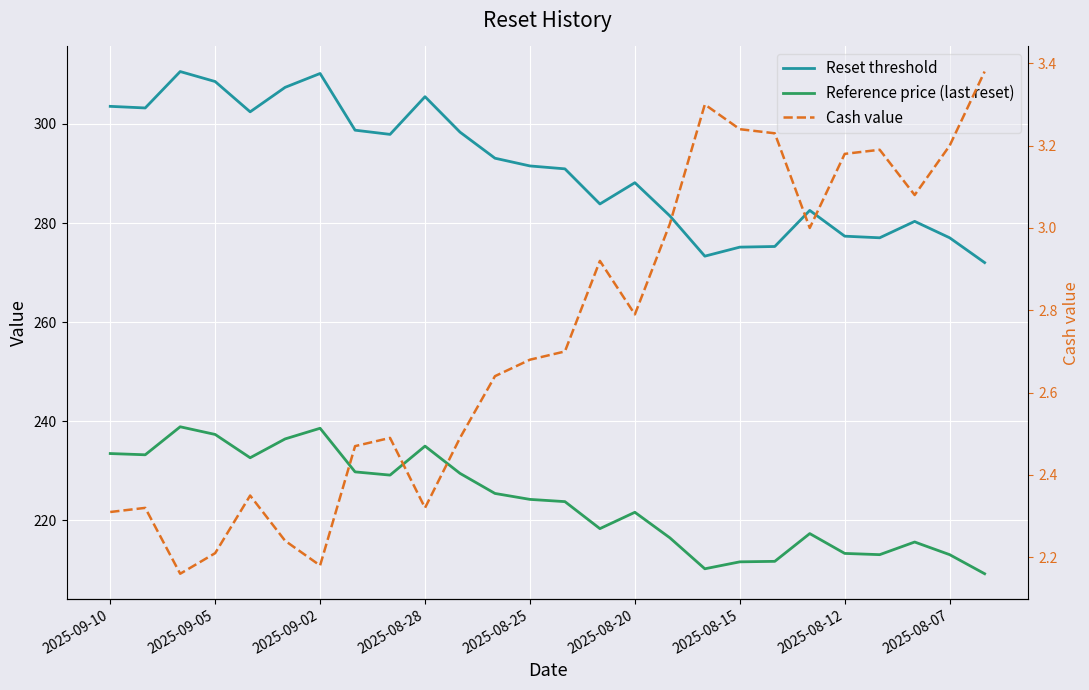

Which has a higher value, 2025-09-02 or 2025-08-15?

2025-09-02